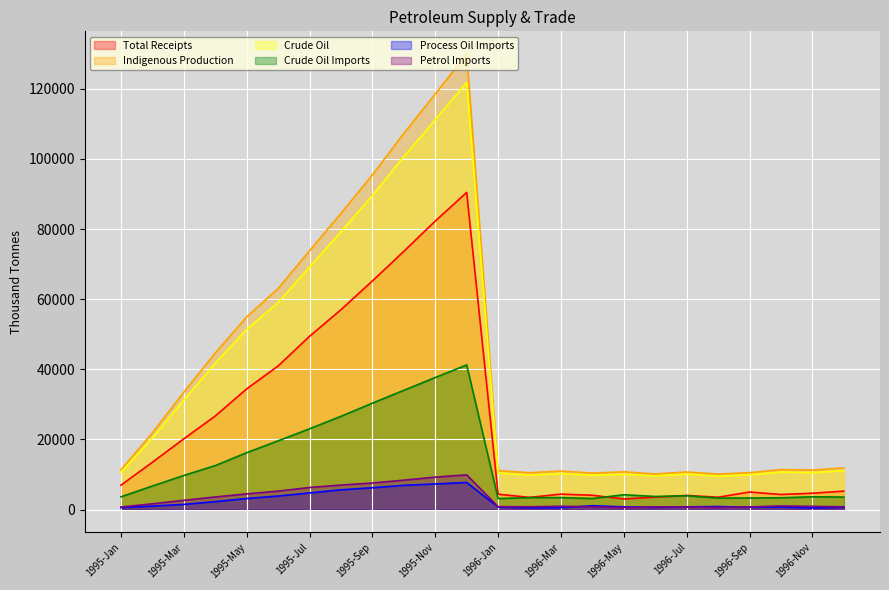

Count the number of data series in this chart.

6